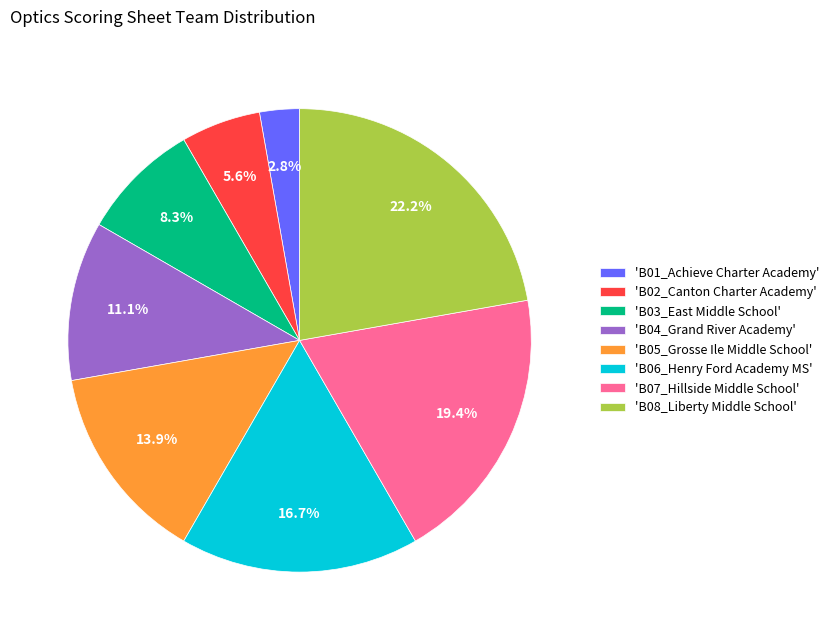

Does any single category account for the majority?

No